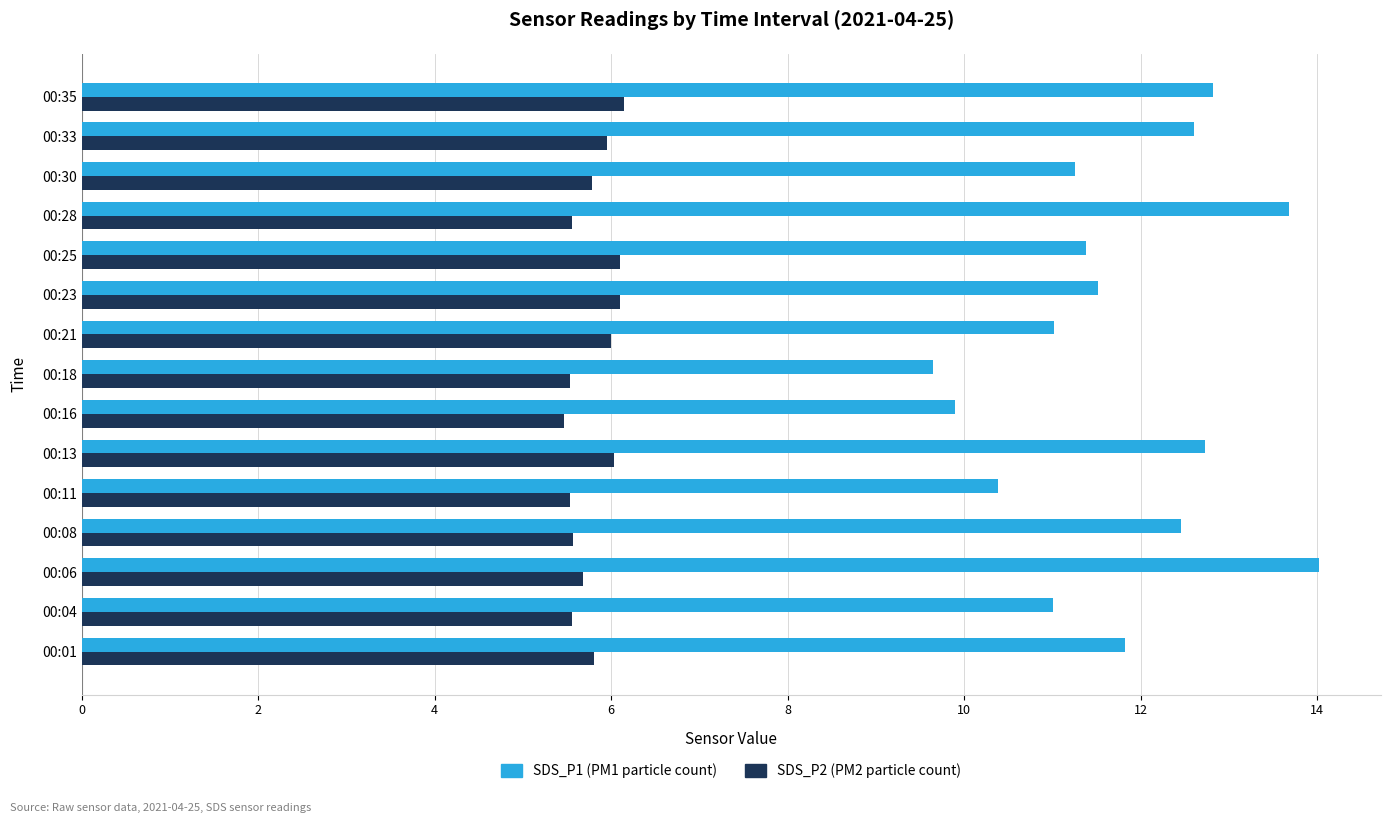

What is the spread (max minus min) of values at 00:01?

6.0